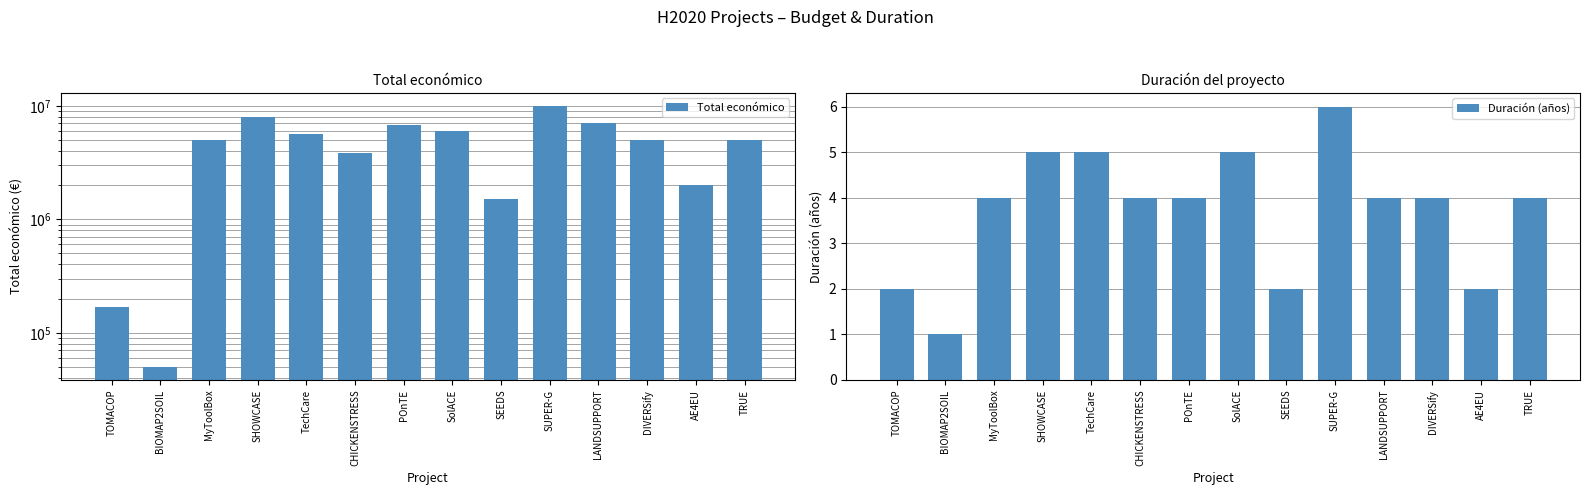

What is the value of the Total económico bar at the 13th from the left?

1999886